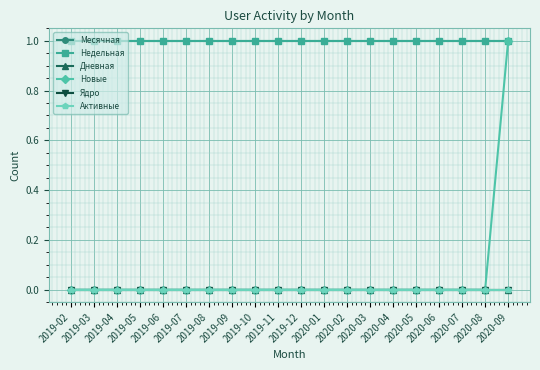

What is the label of the 9th point from the left?

2019-10